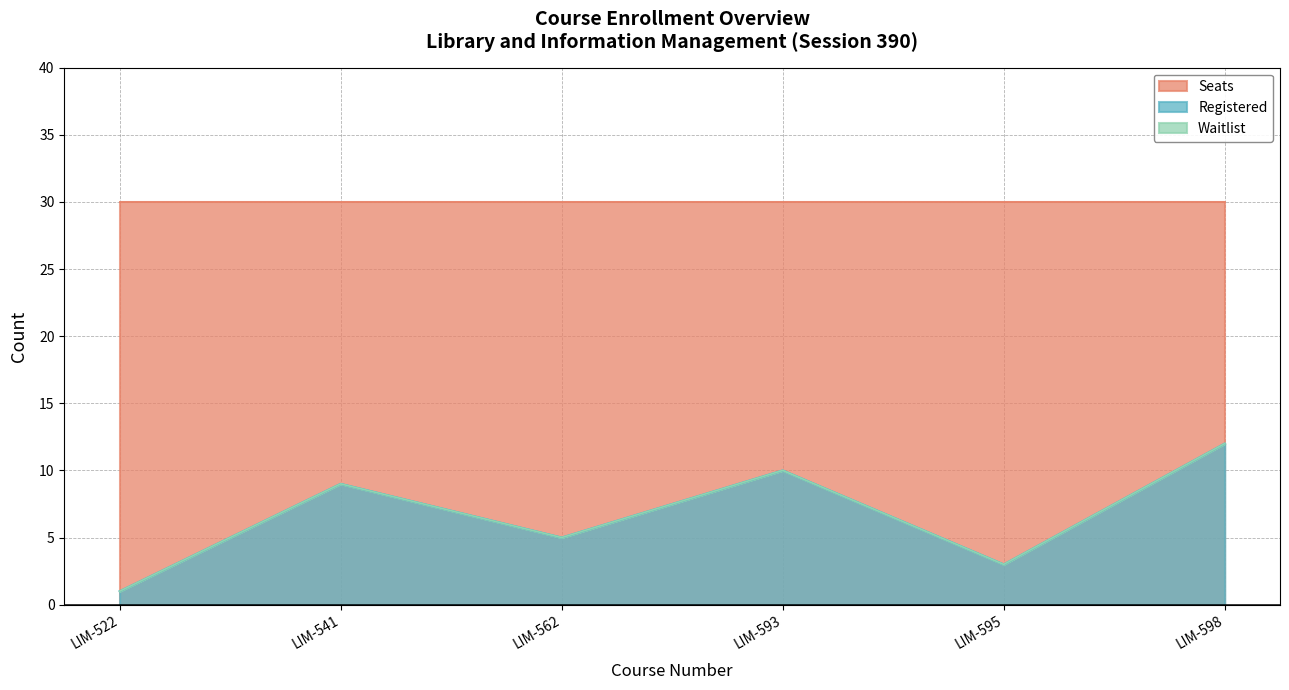

List the series in order of their peak value, lowest first.

Waitlist, Registered, Seats